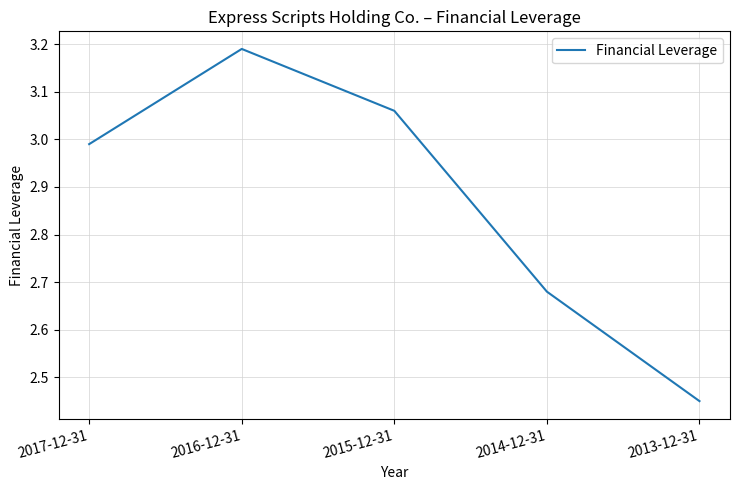

List the labels in order of value, smallest first.

2013-12-31, 2014-12-31, 2017-12-31, 2015-12-31, 2016-12-31